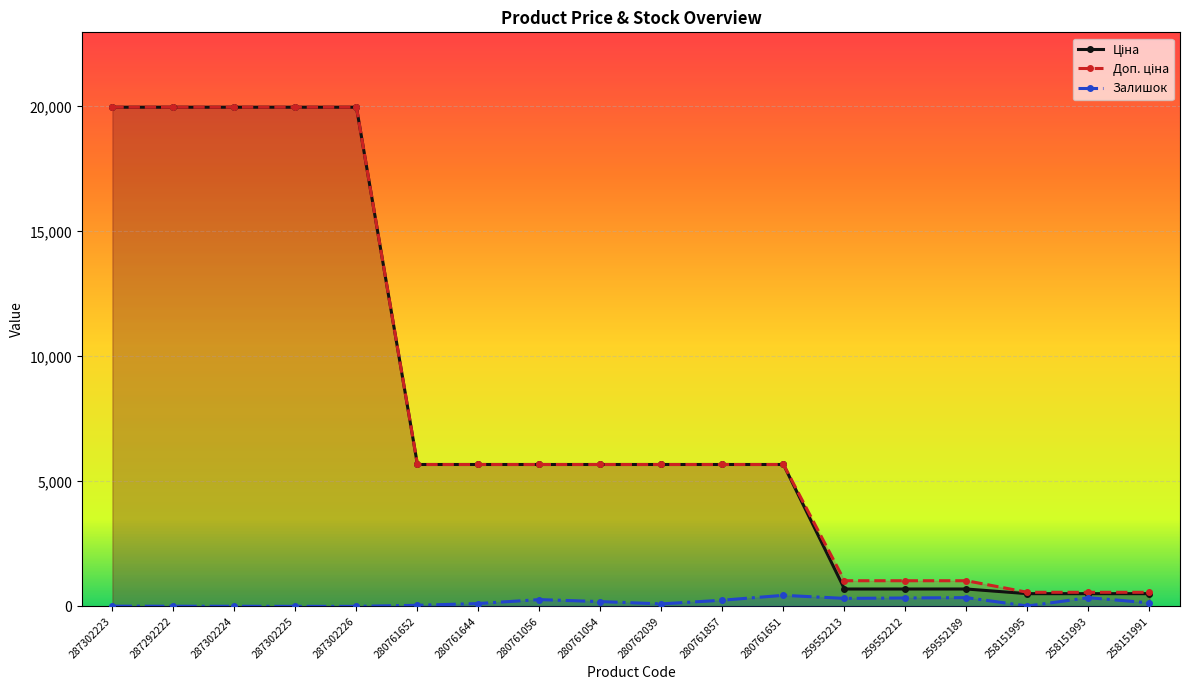

True or false: Ціна has more than 1 interior local peaks.

False